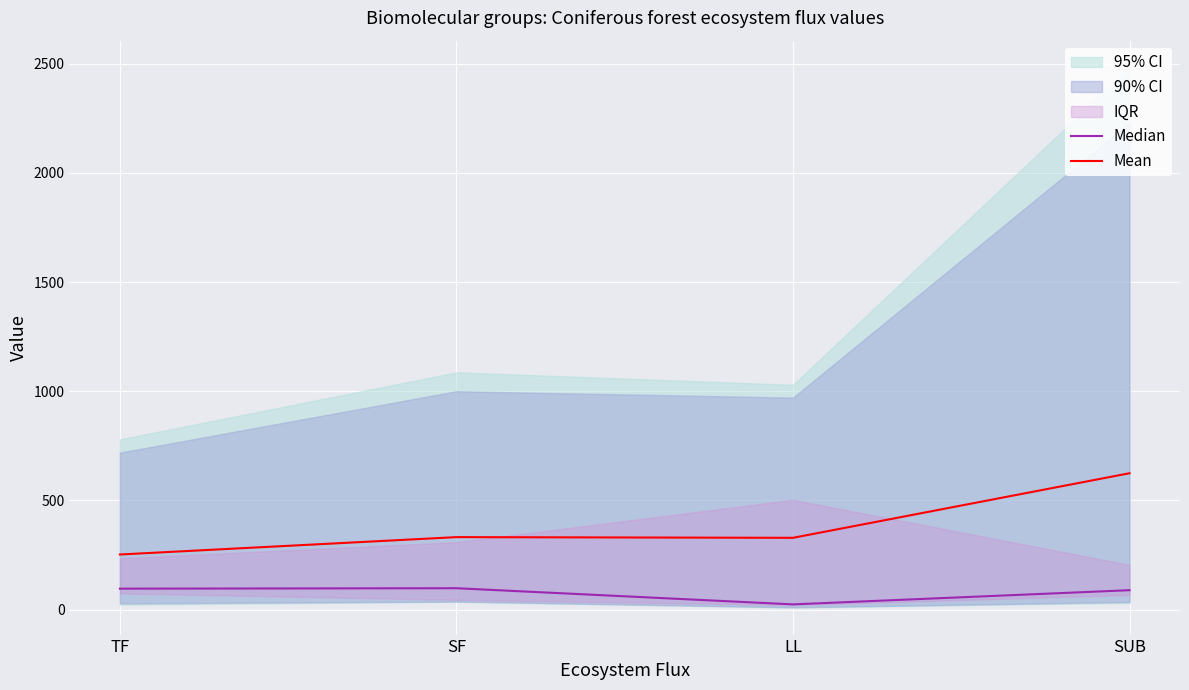

Is the value of Median at TF greater than the value of Mean at SUB?

No